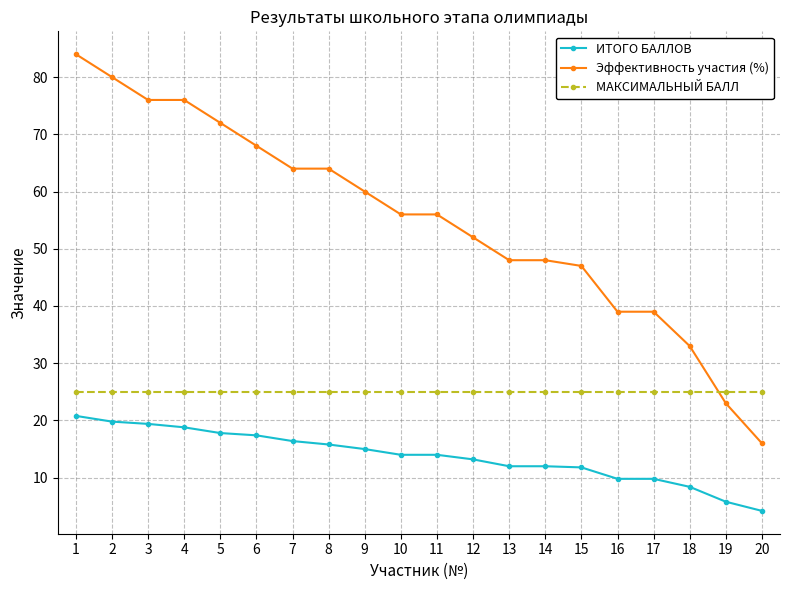

True or false: МАКСИМАЛЬНЫЙ БАЛЛ and ИТОГО БАЛЛОВ cross at least once.

False